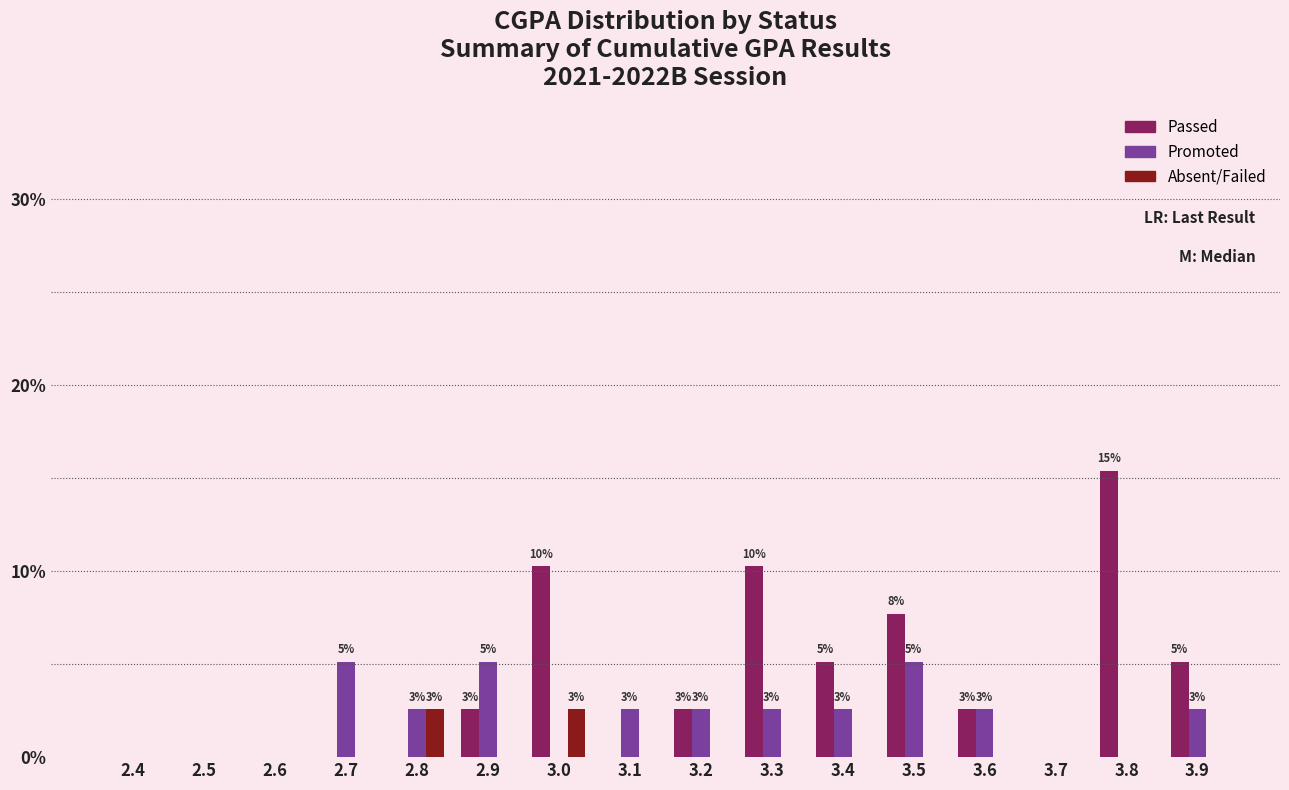

Which series changed the most between 2.7 and 3.7?

Promoted